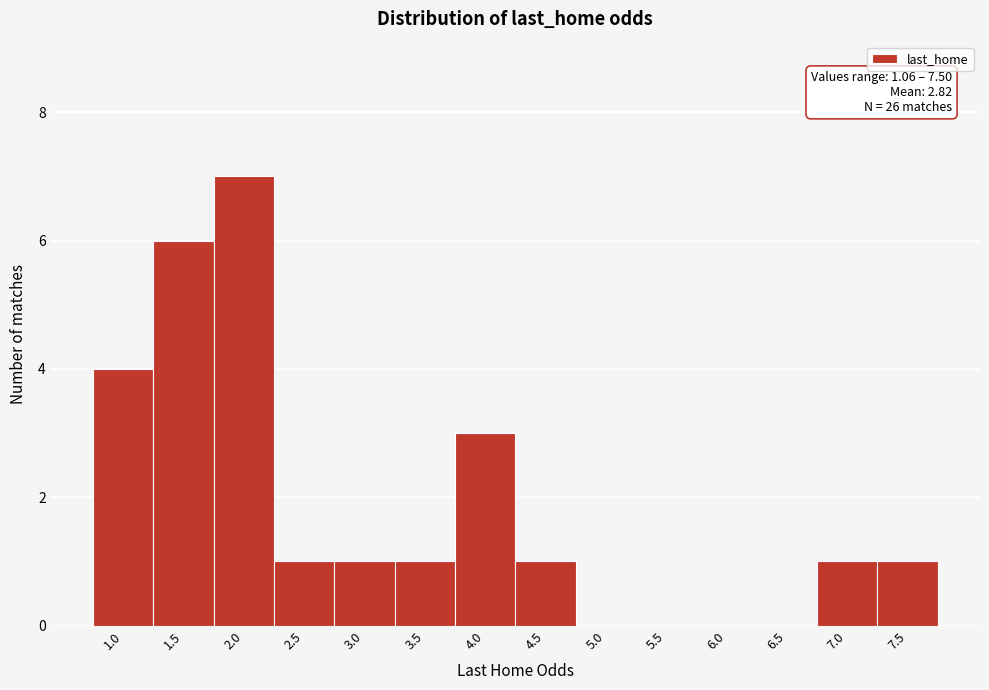

Reading right to left, transcribe all the data shown in this chart.

7.5=1	7.0=1	6.5=0	6.0=0	5.5=0	5.0=0	4.5=1	4.0=3	3.5=1	3.0=1	2.5=1	2.0=7	1.5=6	1.0=4